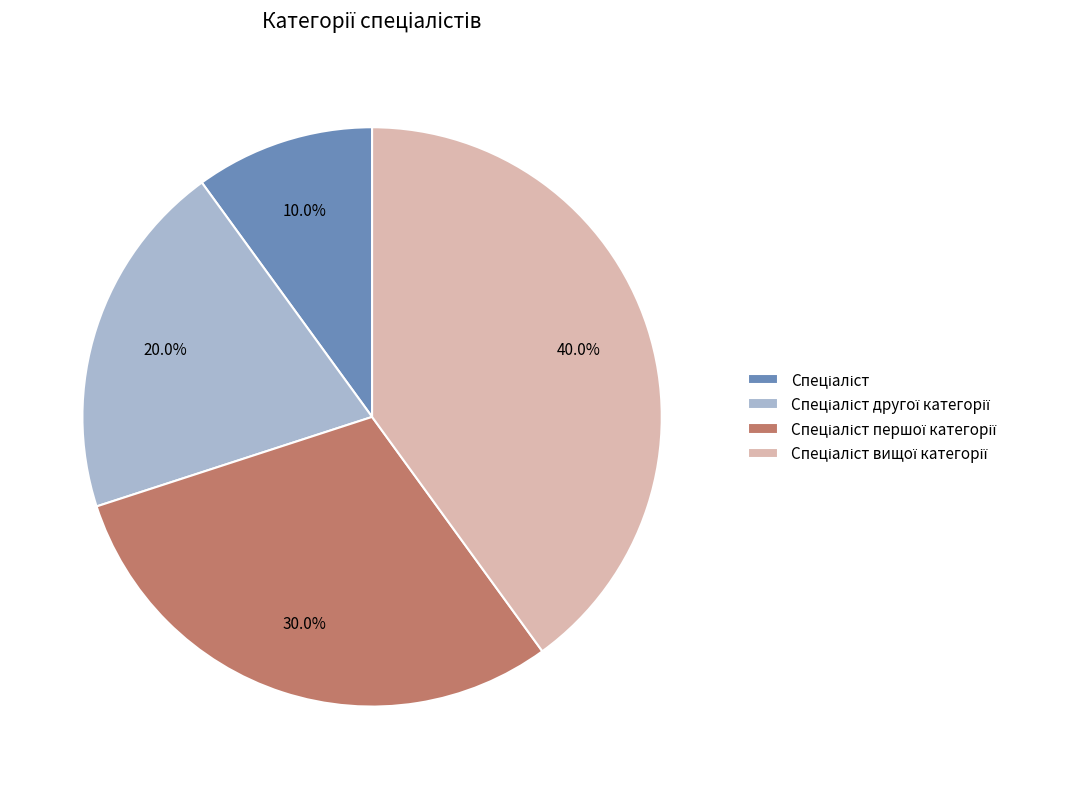

Does any single category account for the majority?

No